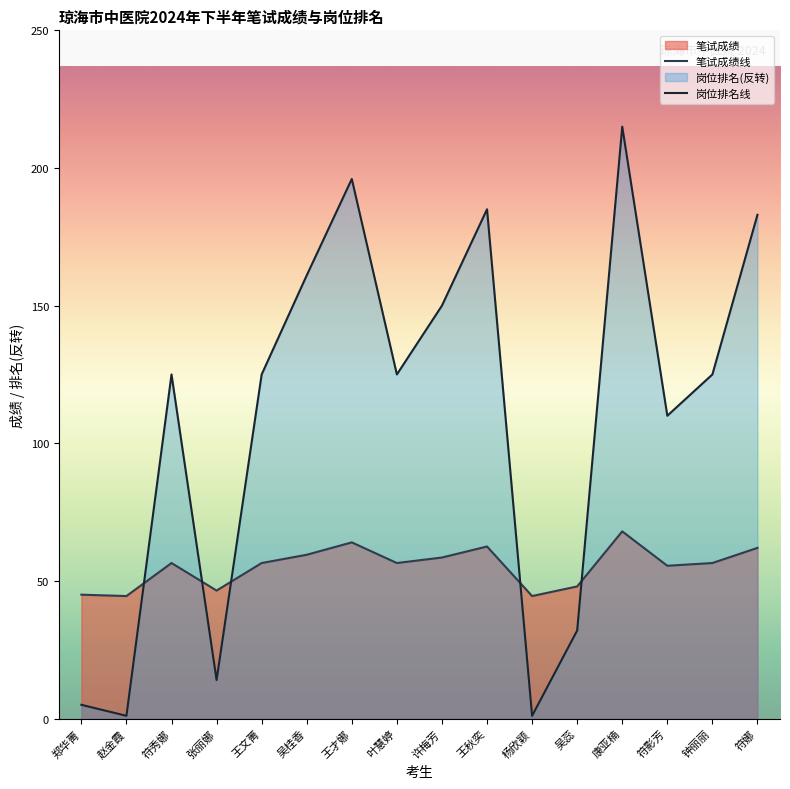

What position from the left is 吴蕊?

12